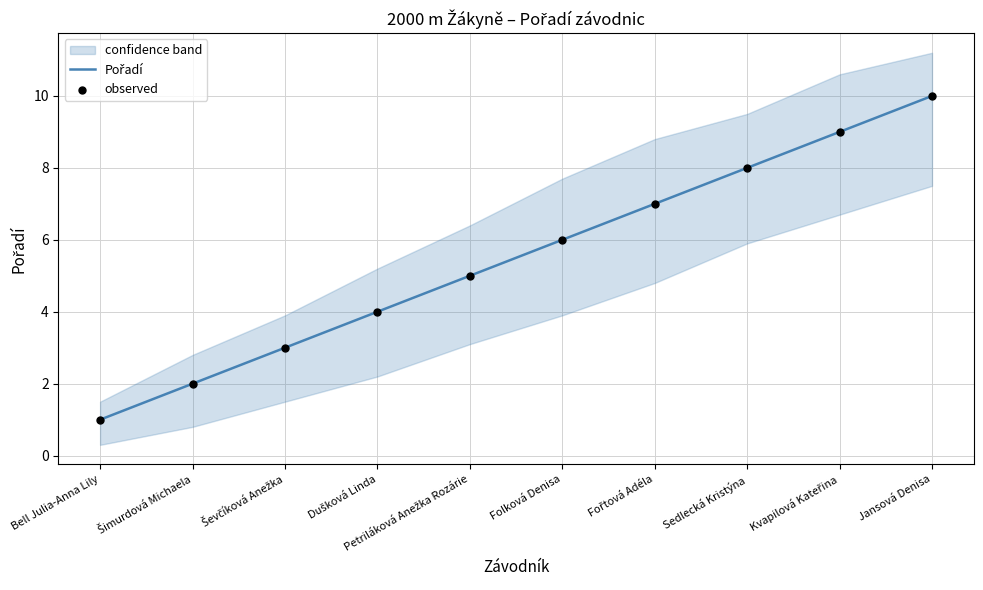

At which category is the sum across all series the highest?

Jansová Denisa